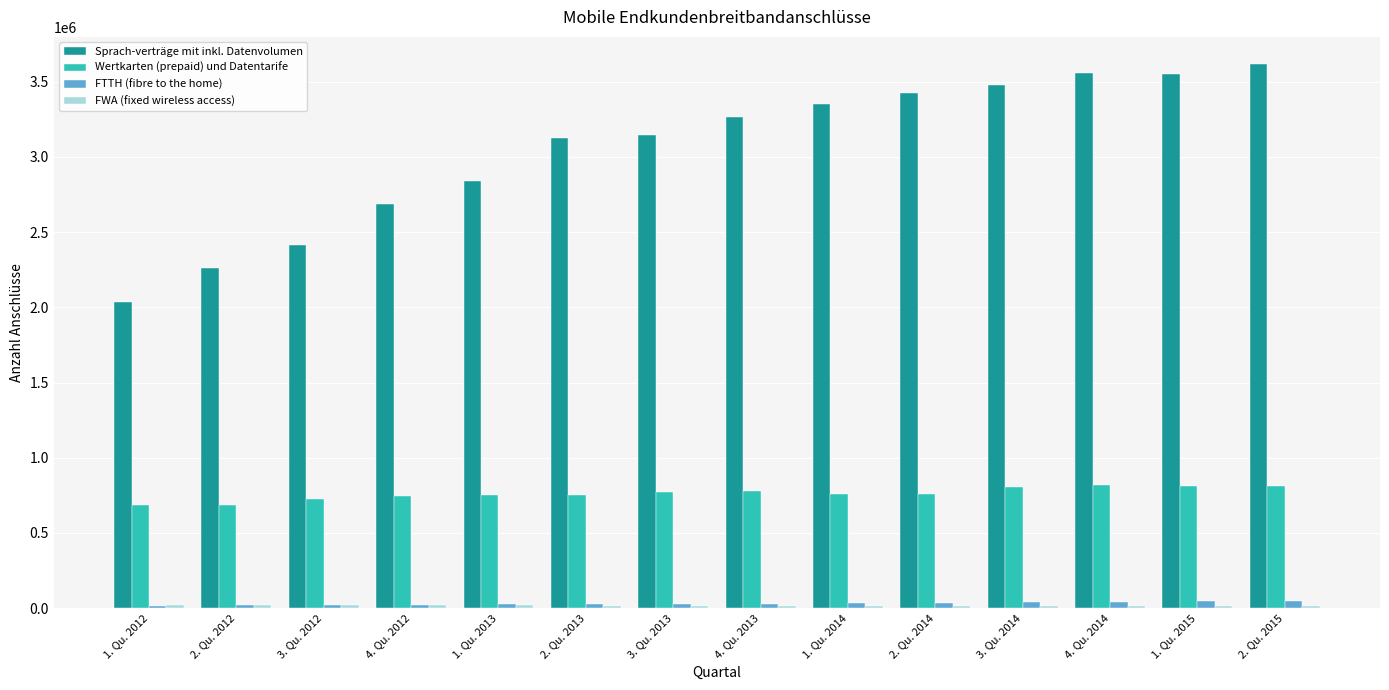

The value of Wertkarten (prepaid) und Datentarife at 4. Qu. 2012 is 432409. True or false?

False